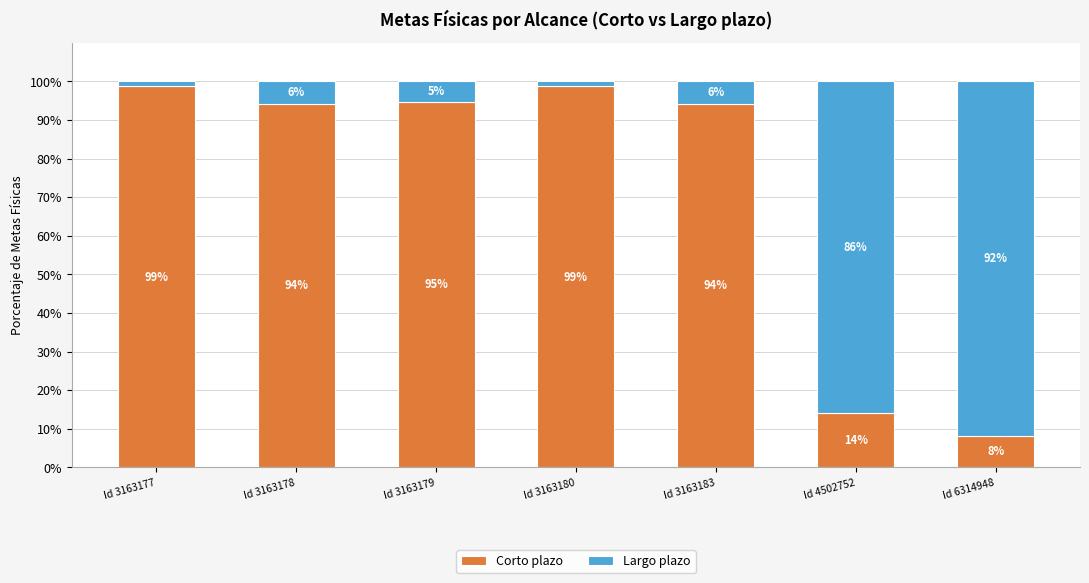

What is the total value across all series at Id 3163183?

100.0